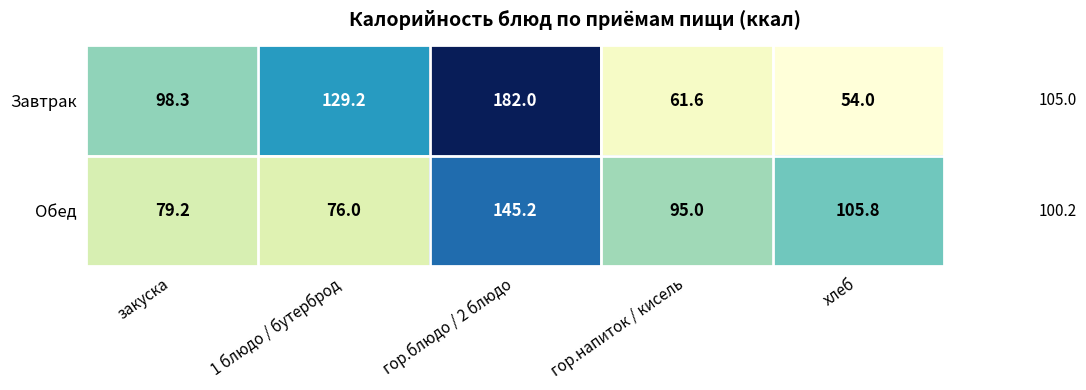

Rank the series by their maximum value, from lowest to highest.

Обед, Завтрак